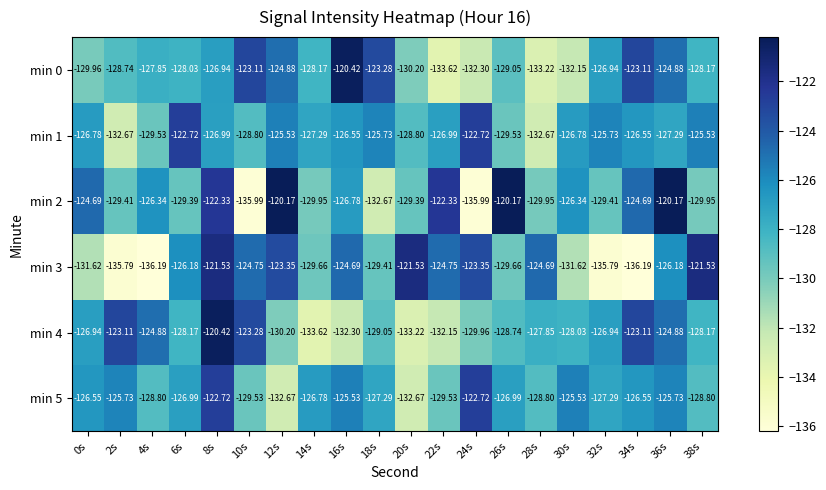

How many values in the min 2 series are below -126?

13